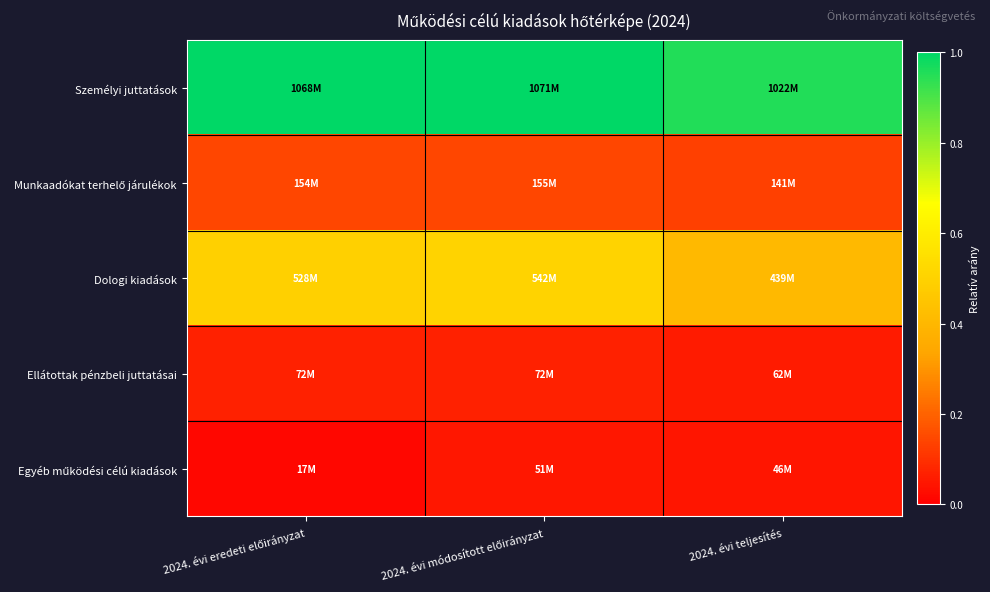

At which category does the chart reach its minimum across all series?

2024. évi eredeti előirányzat